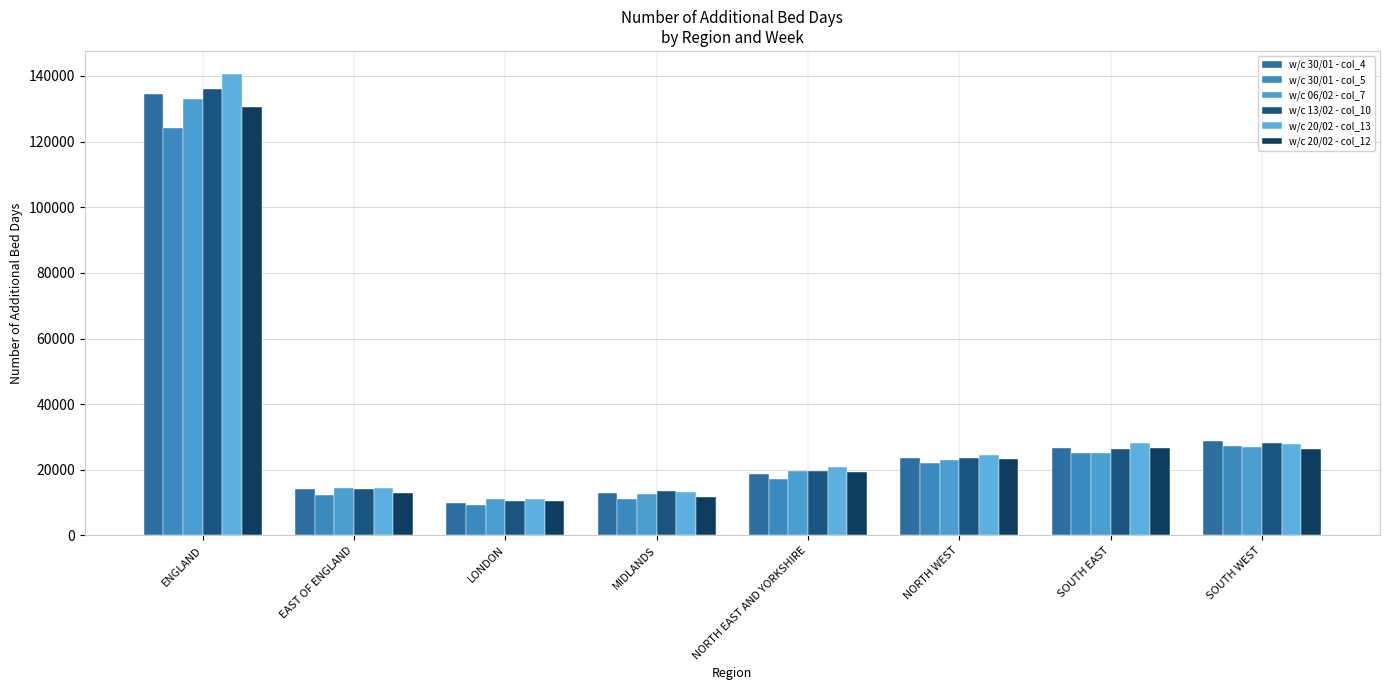

Where is w/c 20/02 - col_13 nearest to the value 75840?

SOUTH EAST